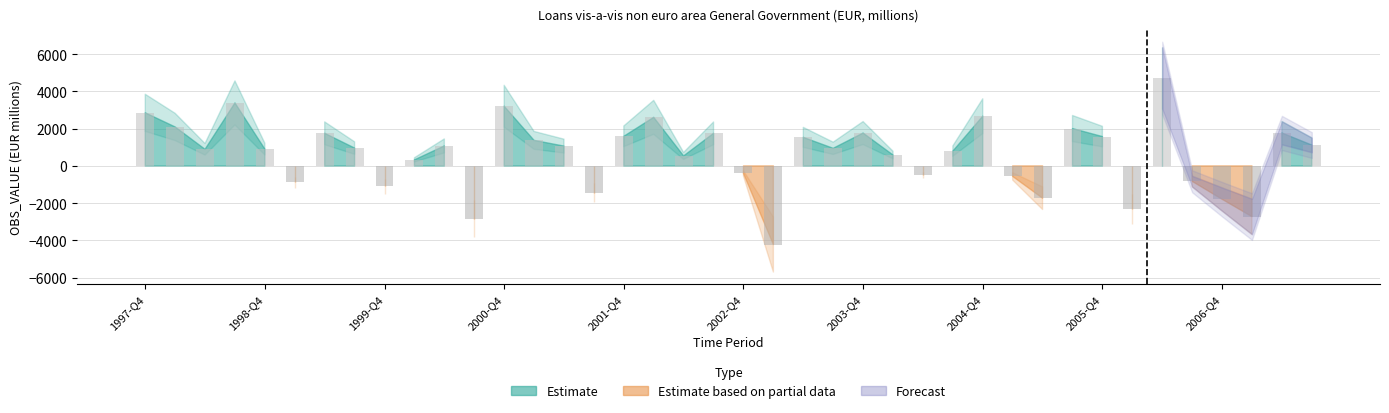

What is the value of the 40th bar from the left?

1117.9